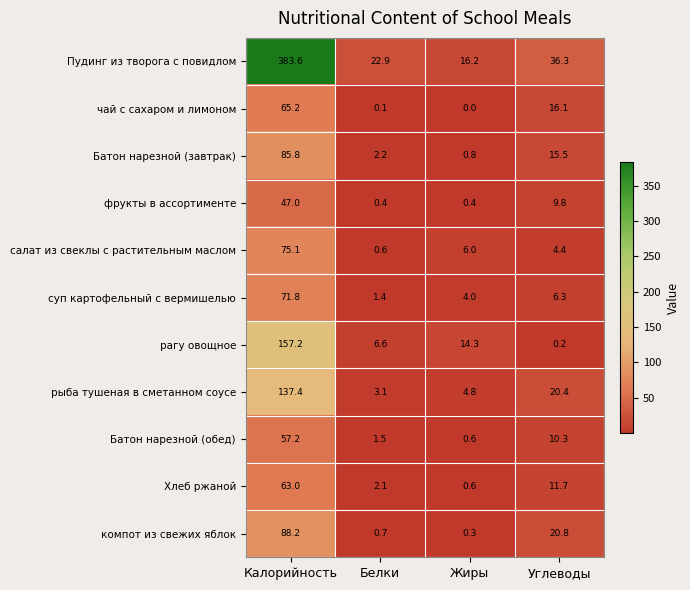

Is it true that Хлеб ржаной equals 15.5 at Углеводы?

False